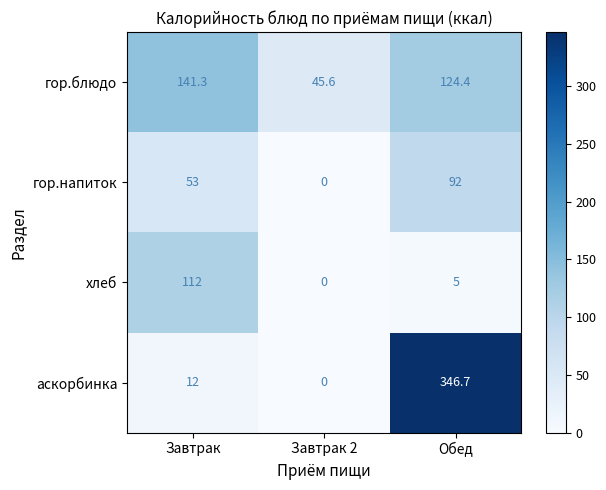

How many data points in гор.блюдо are less than 124?

1